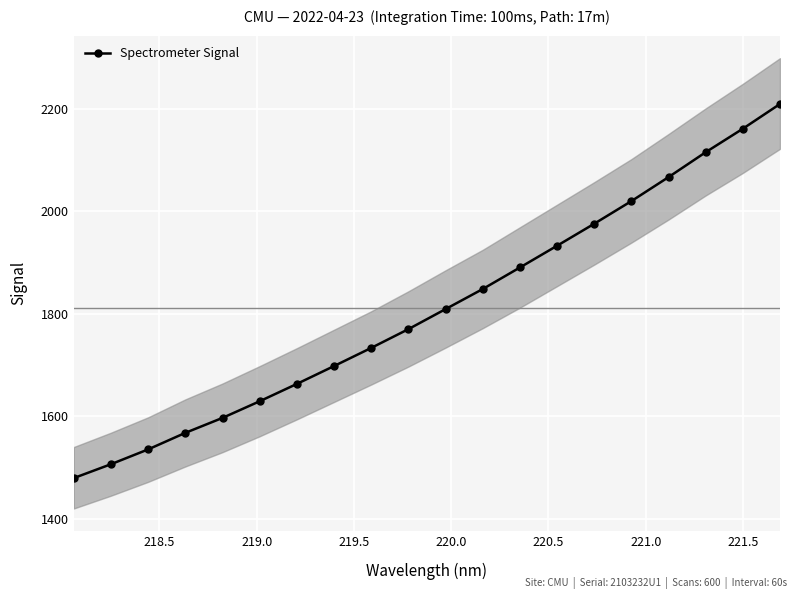

What is the sum of all values?

36210.0